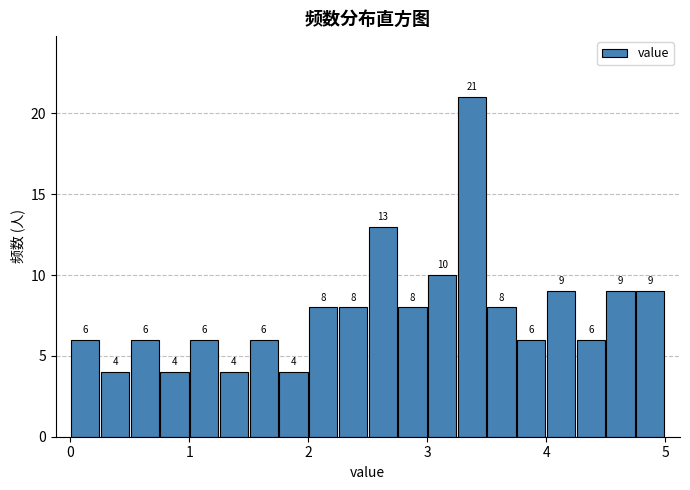

Read against the x-axis, roughly where is the centre of the tallest bar?

3.4